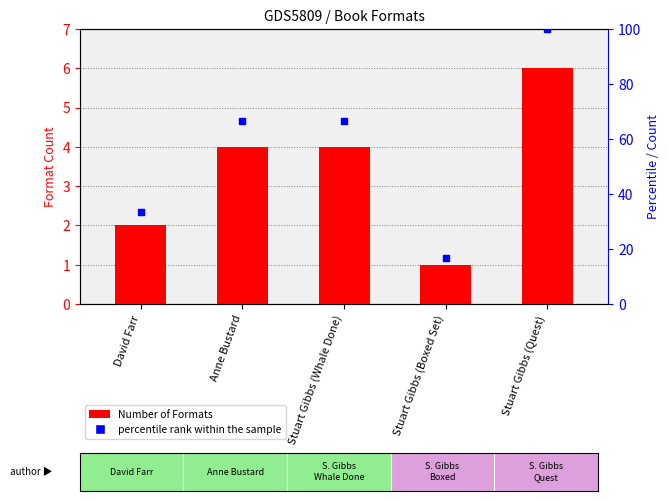

Is the value of percentile rank within the sample at Stuart Gibbs (Quest) greater than the value of Number of Formats at Stuart Gibbs (Boxed Set)?

Yes